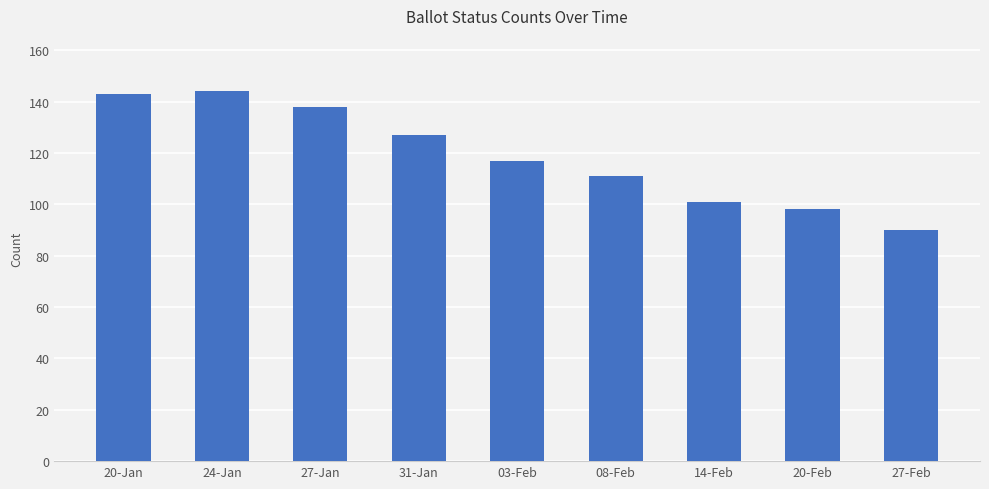

How many data points does each series have?

9